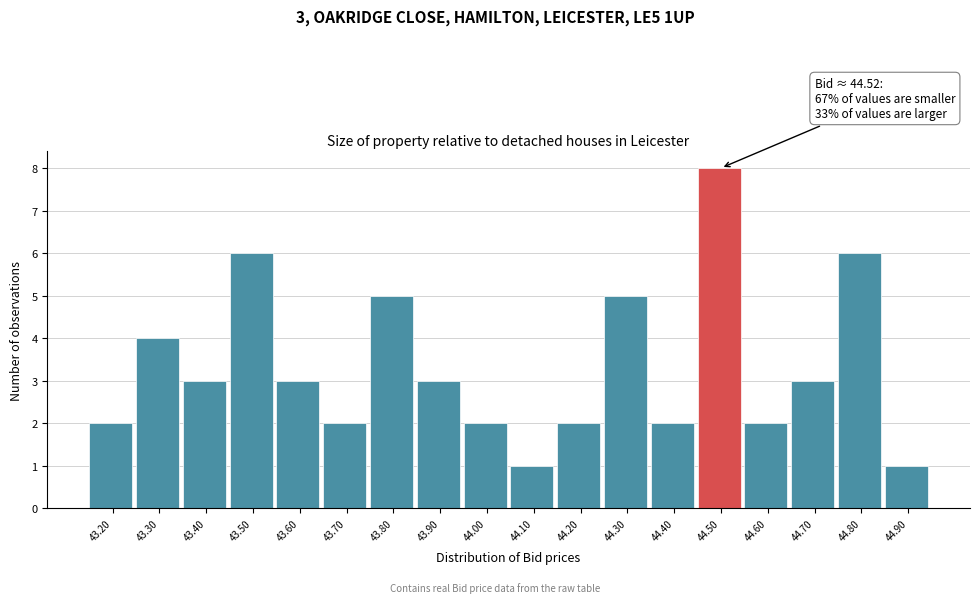

Reading left to right, extract all data points from this chart.

2	4	3	6	3	2	5	3	2	1	2	5	2	8	2	3	6	1